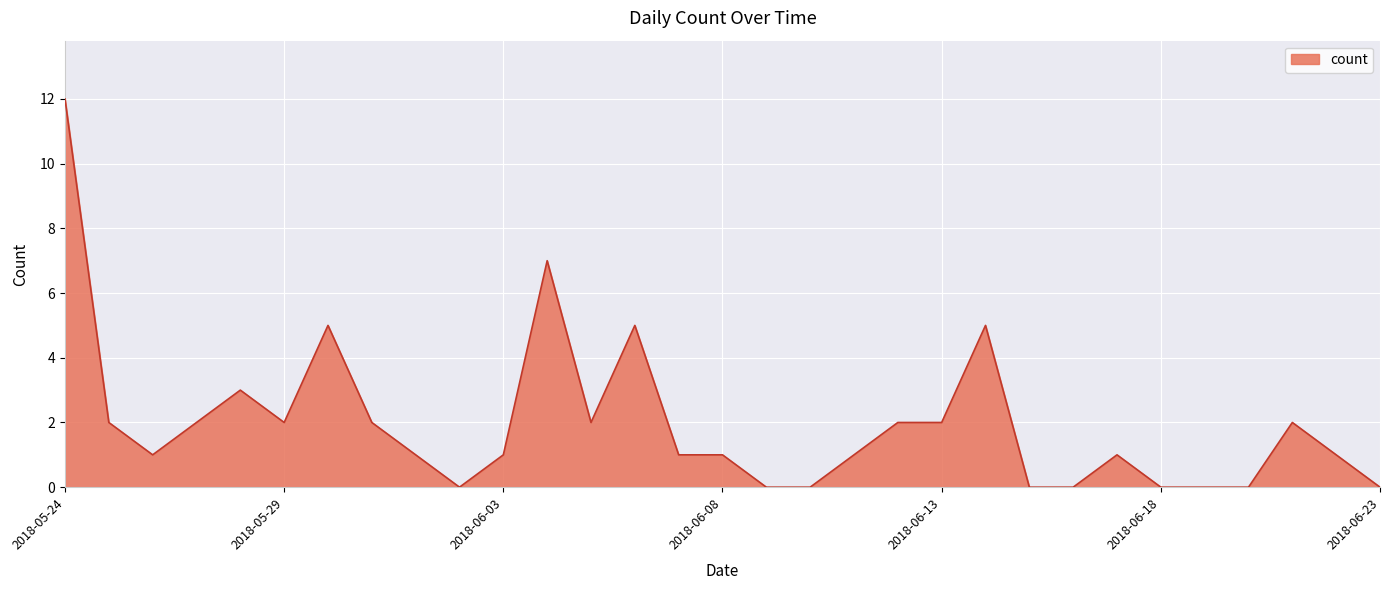

Count the number of categories in the chart.

31